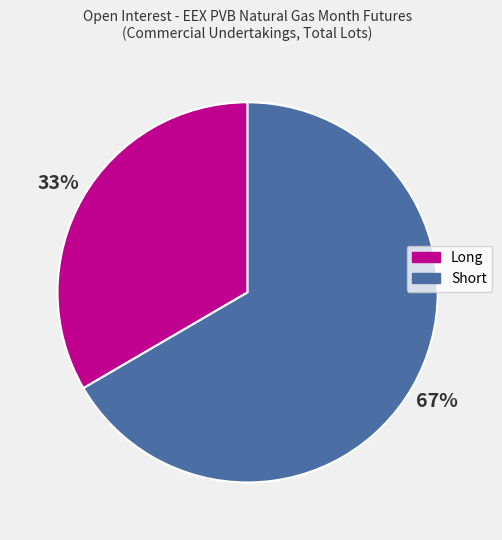

Does any single category account for the majority?

Yes